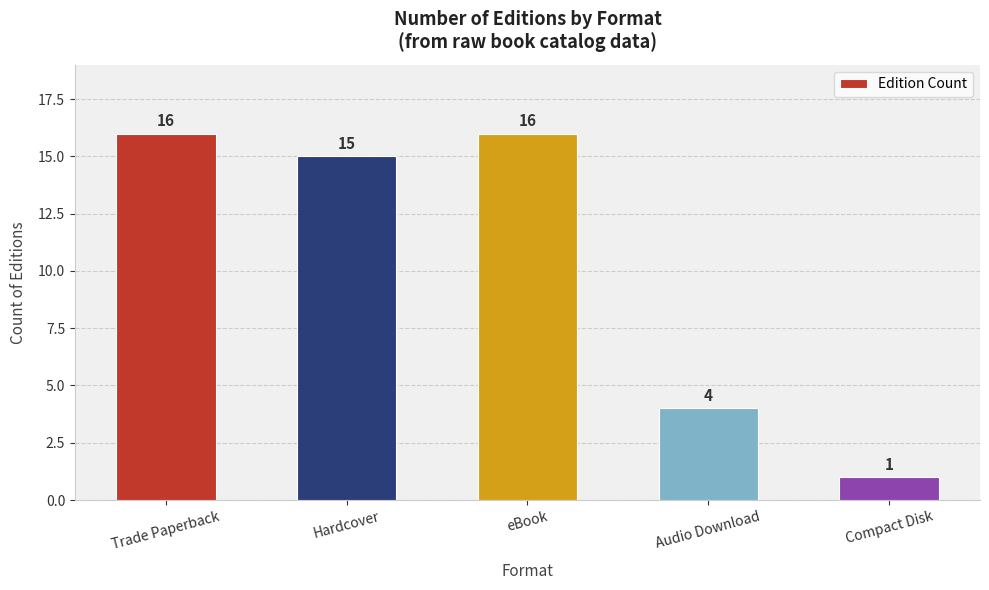

What is the label of the 5th bar from the left?

Compact Disk